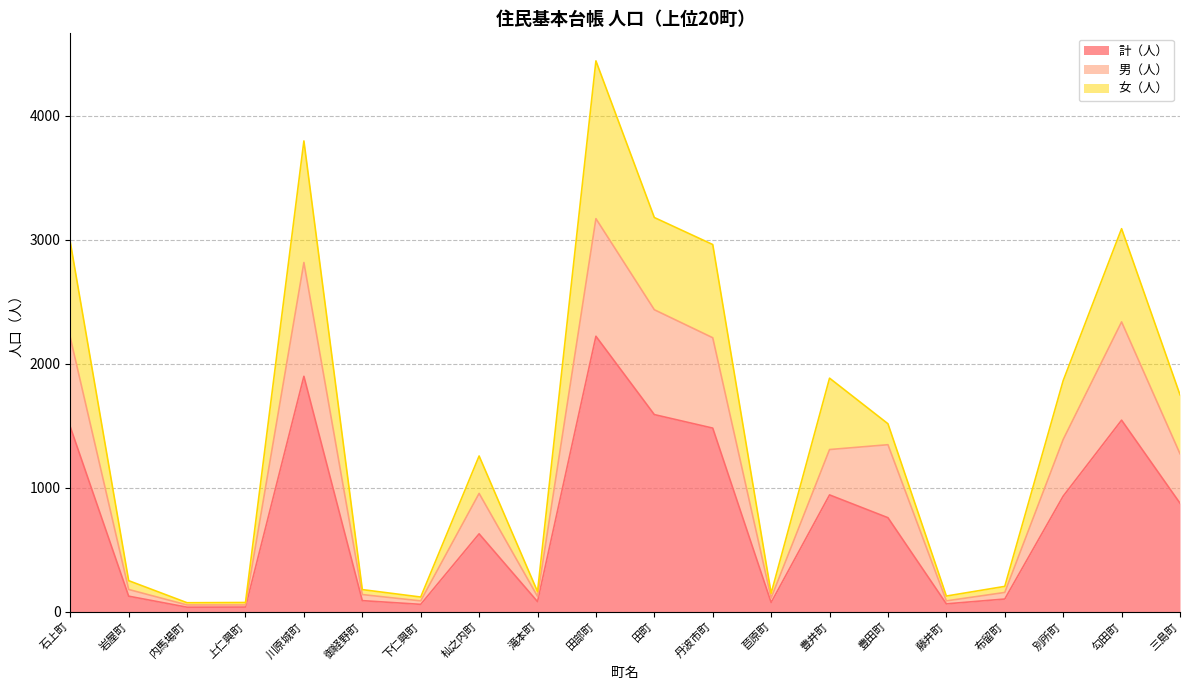

Where does the 男（人） series first go above 1274?

石上町